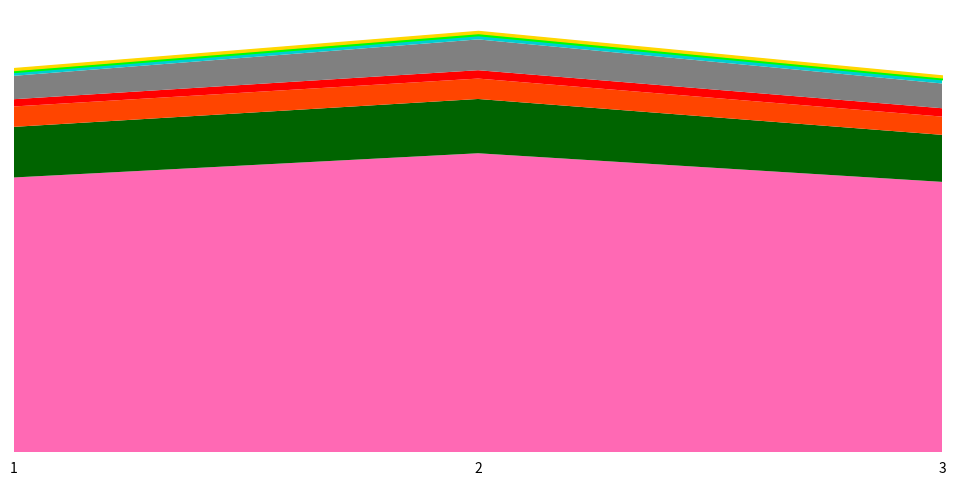

Reading right to left, extract all data points from this chart.

Személyi juttatások (K1): 34671945	38342880	35238000
Munkaadókat terhelő járulékok (K2): 6028812	6961205	6490000
Készletbeszerzés (K31): 2339744	2615000	2615000
Kommunikációs szolgáltatások (K32): 1073416	1073416	931000
Közüzemi díjak (K331): 3173979	3950000	3000000
Bérleti és lízing díjak (K333): 547851	547851	500000